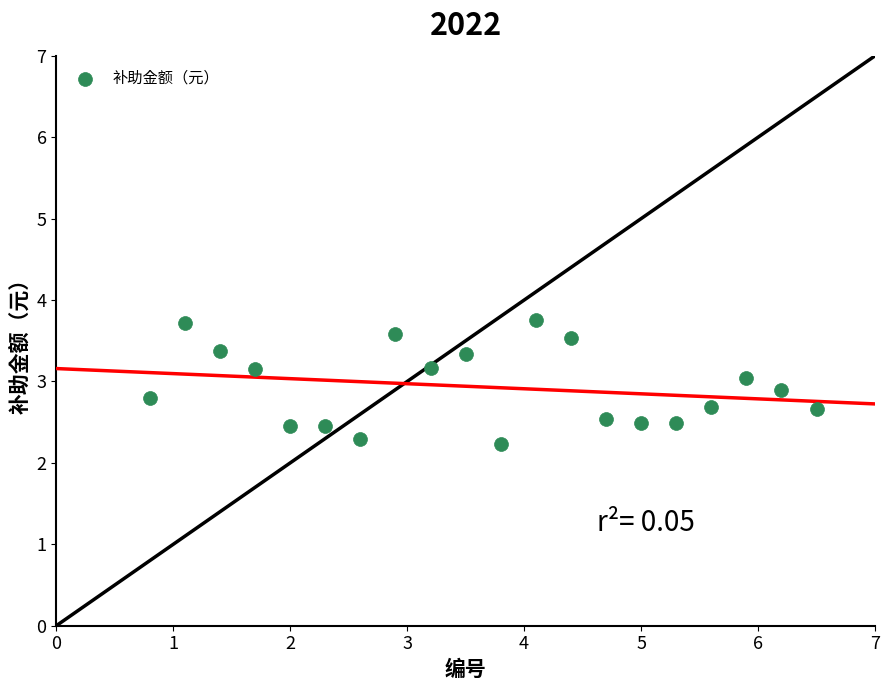

What is the range of X values (max minus min)?

5.7